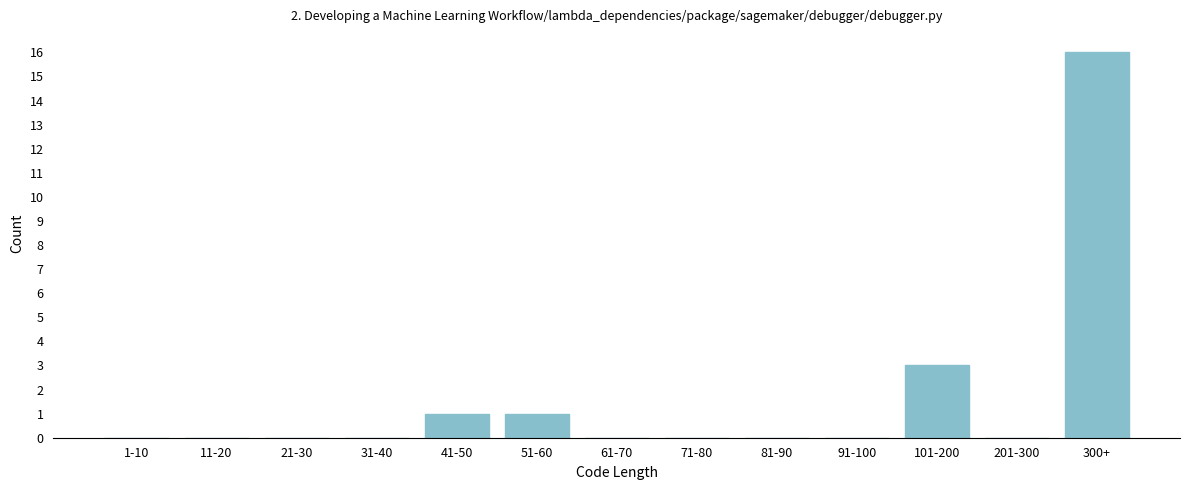

Reading left to right, extract all data points from this chart.

1-10=0	11-20=0	21-30=0	31-40=0	41-50=1	51-60=1	61-70=0	71-80=0	81-90=0	91-100=0	101-200=3	201-300=0	300+=16